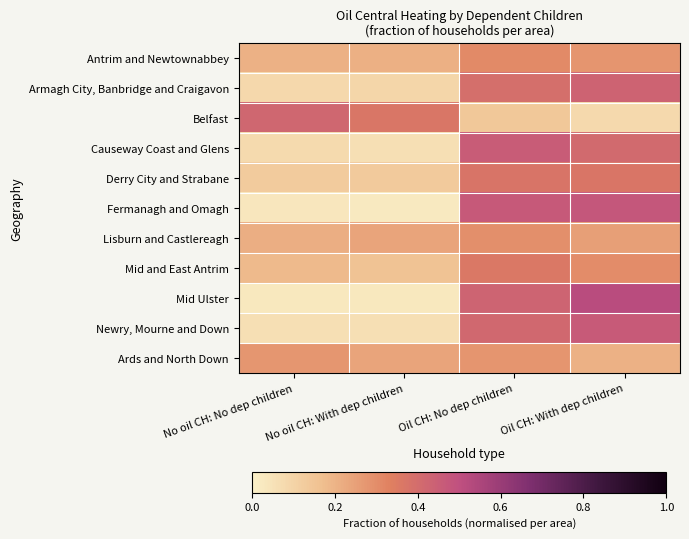

Reading left to right, what are all the values shown in this chart?

Antrim and Newtownabbey: No oil CH: No dep children=0.2	No oil CH: With dep children=0.2	Oil CH: No dep children=0.3	Oil CH: With dep children=0.3
Armagh City, Banbridge and Craigavon: No oil CH: No dep children=0.1	No oil CH: With dep children=0.1	Oil CH: No dep children=0.4	Oil CH: With dep children=0.4
Belfast: No oil CH: No dep children=0.4	No oil CH: With dep children=0.4	Oil CH: No dep children=0.1	Oil CH: With dep children=0.1
Causeway Coast and Glens: No oil CH: No dep children=0.1	No oil CH: With dep children=0.1	Oil CH: No dep children=0.5	Oil CH: With dep children=0.4
Derry City and Strabane: No oil CH: No dep children=0.1	No oil CH: With dep children=0.1	Oil CH: No dep children=0.4	Oil CH: With dep children=0.4
Fermanagh and Omagh: No oil CH: No dep children=0.0	No oil CH: With dep children=0.0	Oil CH: No dep children=0.5	Oil CH: With dep children=0.5
Lisburn and Castlereagh: No oil CH: No dep children=0.2	No oil CH: With dep children=0.2	Oil CH: No dep children=0.3	Oil CH: With dep children=0.3
Mid and East Antrim: No oil CH: No dep children=0.2	No oil CH: With dep children=0.2	Oil CH: No dep children=0.4	Oil CH: With dep children=0.3
Mid Ulster: No oil CH: No dep children=0.0	No oil CH: With dep children=0.0	Oil CH: No dep children=0.4	Oil CH: With dep children=0.5
Newry, Mourne and Down: No oil CH: No dep children=0.1	No oil CH: With dep children=0.1	Oil CH: No dep children=0.4	Oil CH: With dep children=0.5
Ards and North Down: No oil CH: No dep children=0.3	No oil CH: With dep children=0.2	Oil CH: No dep children=0.3	Oil CH: With dep children=0.2